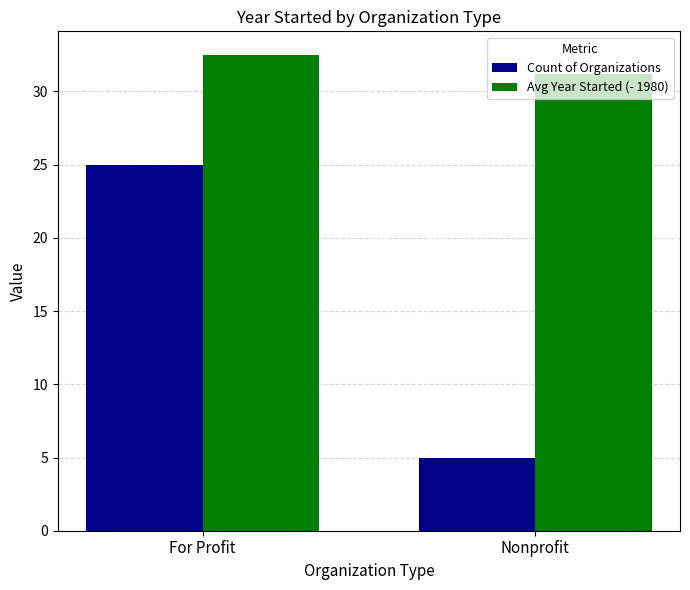

How many data points in Avg Year Started (- 1980) are above 32?

1